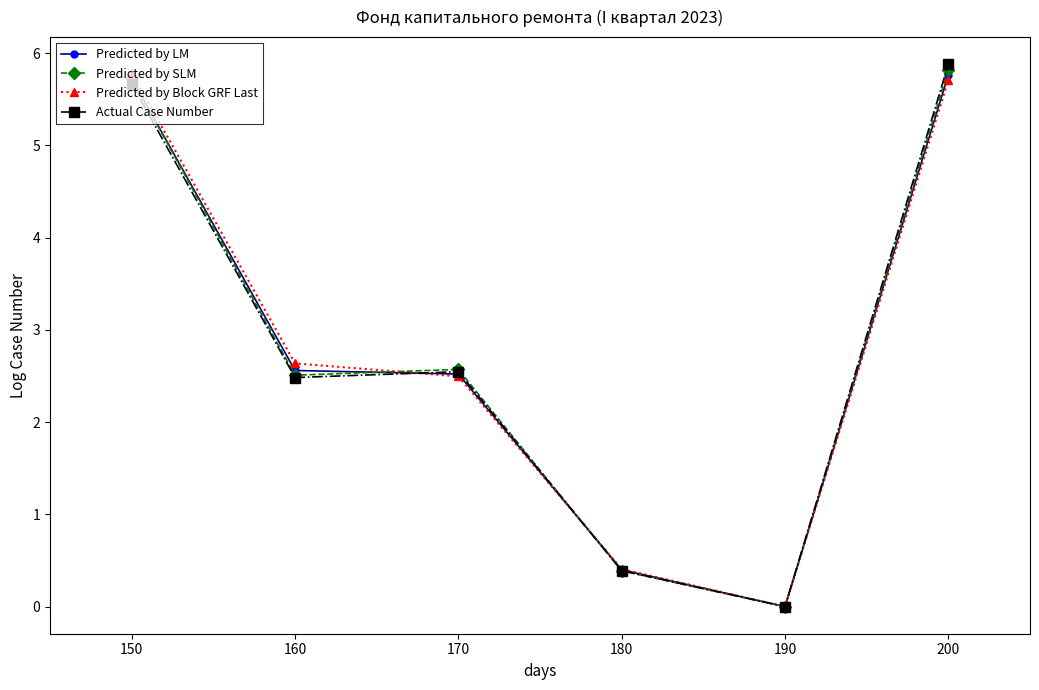

Between 190 and 200, which series saw the biggest shift?

Actual Case Number